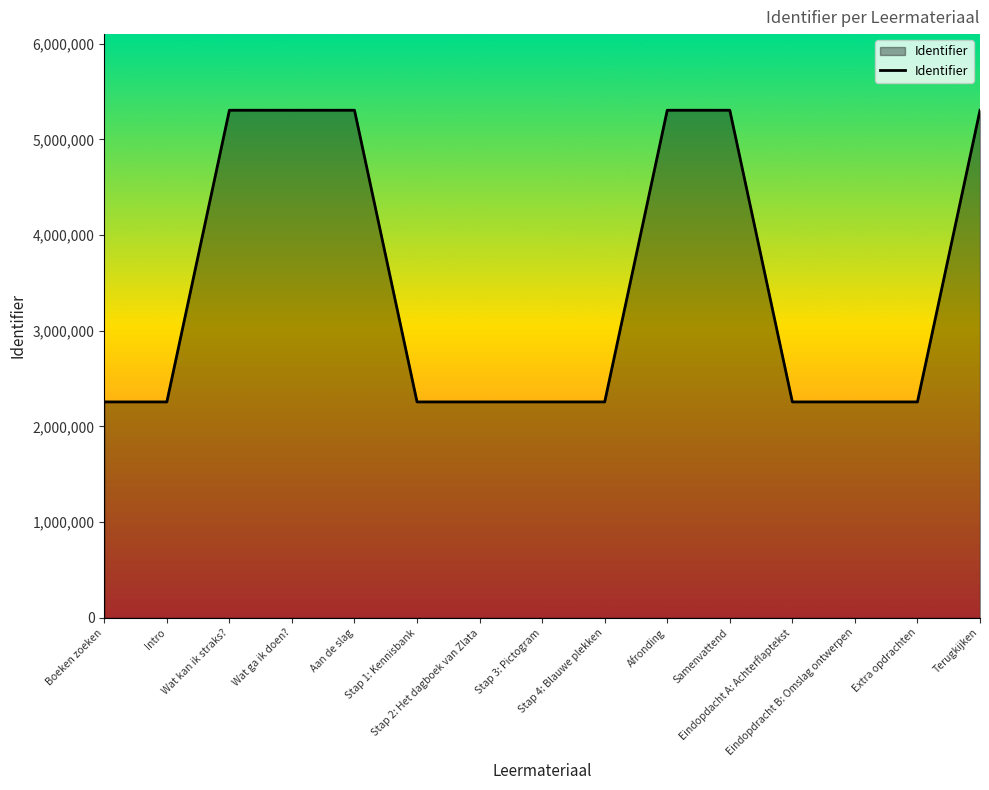

How many categories are shown in the chart?

15